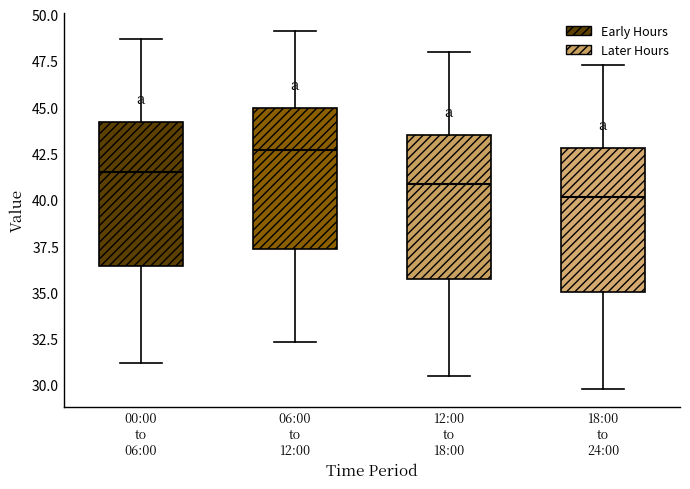

Reading left to right, transcribe this box plot: for each box, give where its median line is, the range the box spans, and where its two whiskers end, as read against the y-axis. The values are not printed on the chart, so give them approximately, as read against the axis.

00:00 to 06:00: median 41.5, box 36.5 to 44.0, whiskers 31.0 to 48.5
06:00 to 12:00: median 42.5, box 37.5 to 45.0, whiskers 32.5 to 49.0
12:00 to 18:00: median 41.0, box 35.5 to 43.5, whiskers 30.5 to 48.0
18:00 to 24:00: median 40.0, box 35.0 to 43.0, whiskers 30.0 to 47.5